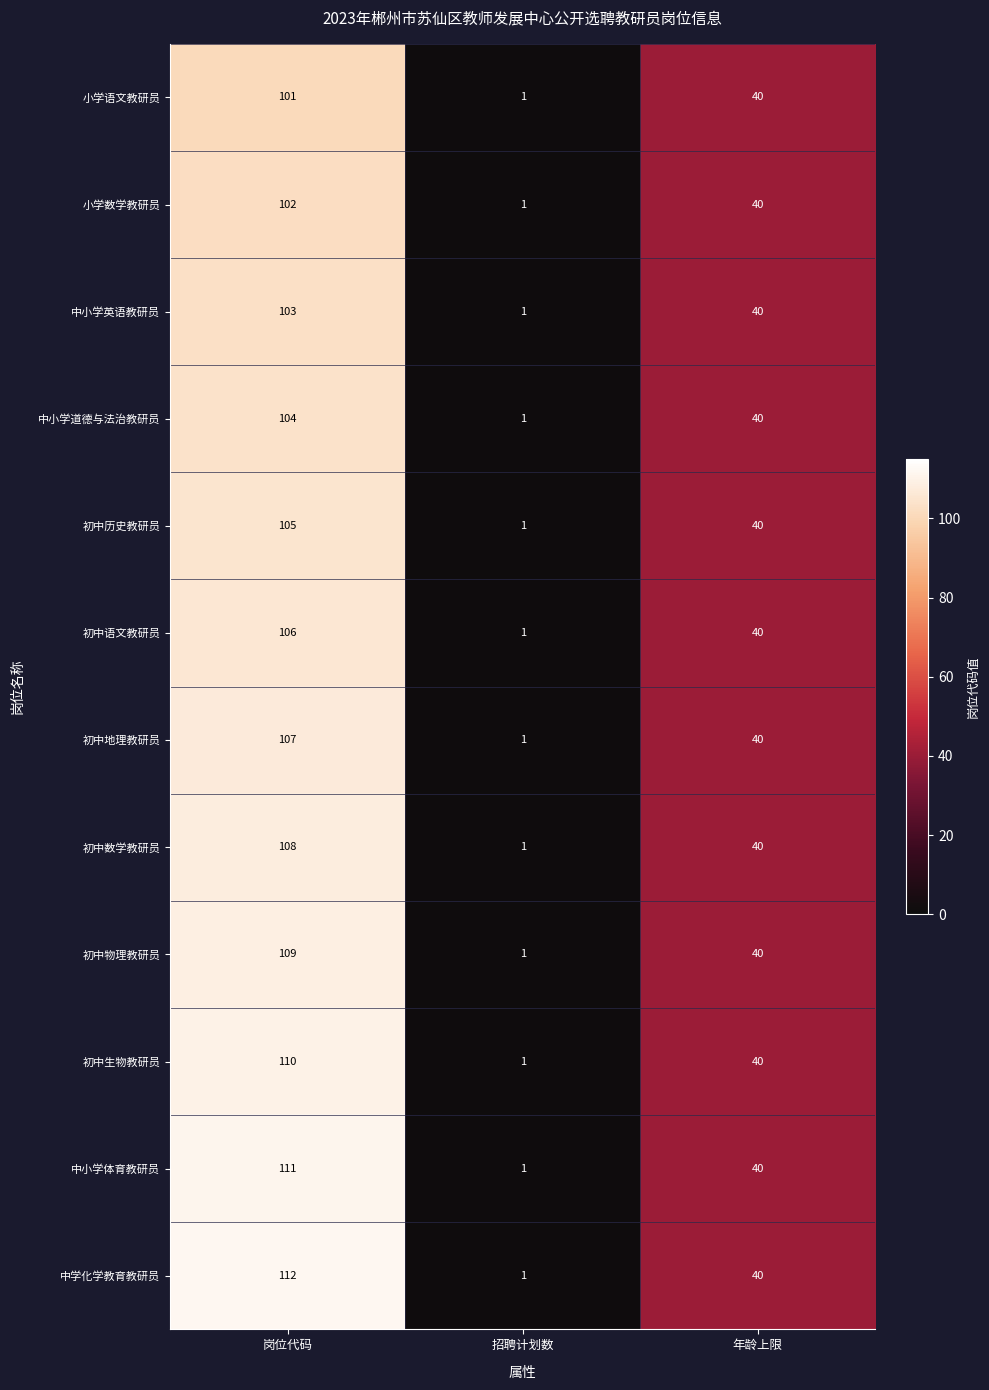

What is the minimum value shown in the chart?

1